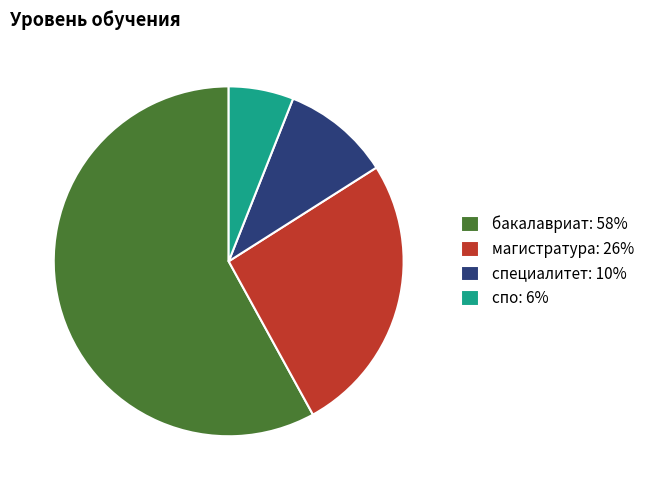

How many slices are in this pie chart?

4